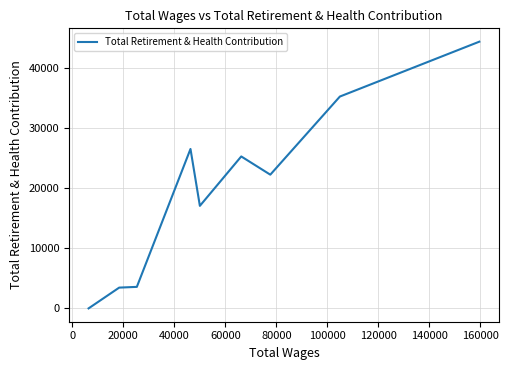

How many points are higher than both their immediate neighbors (excluding endpoints)?

2